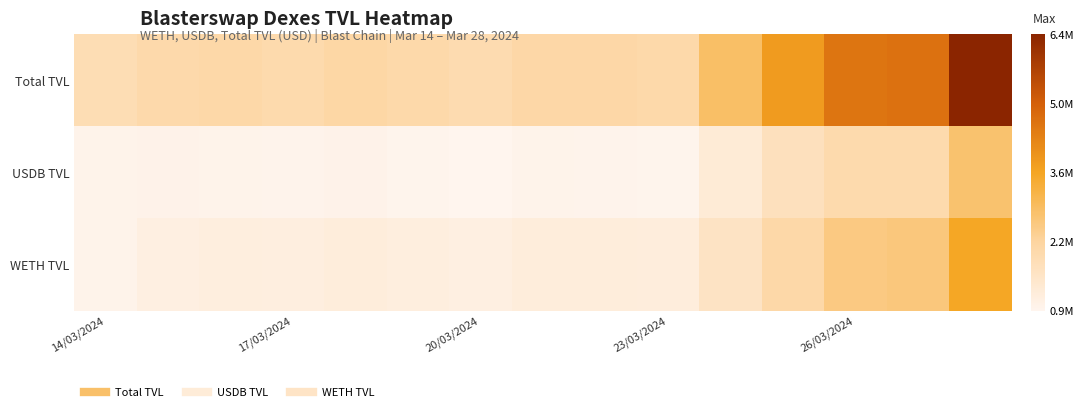

At how many categories does at least one series exceed 4546216?

3